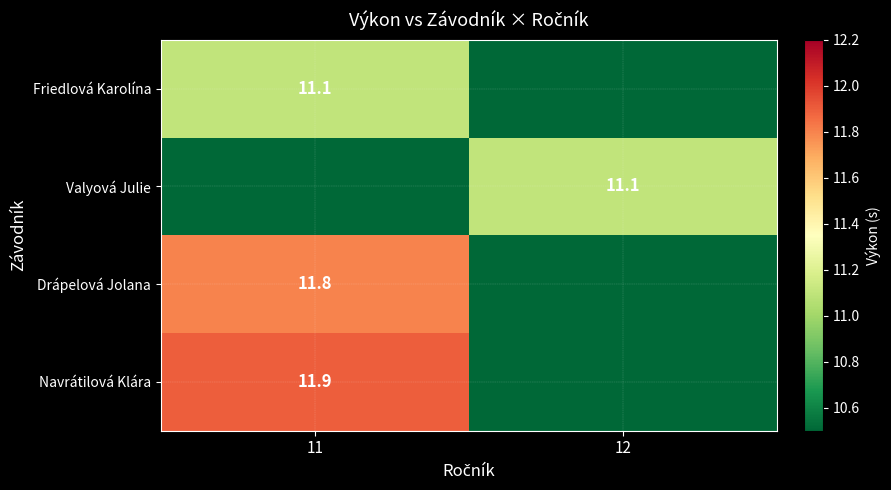

The Valyová Julie series shows 11.1 at 12. True or false?

True